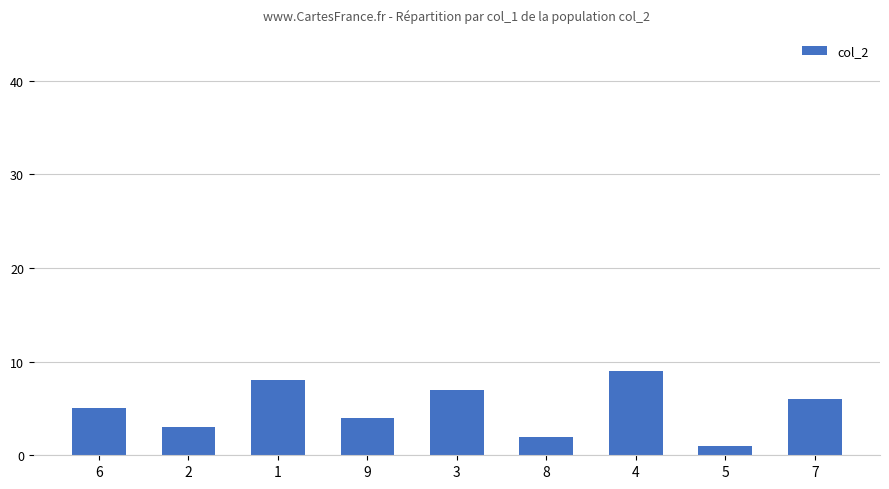

List the labels in order of value, largest first.

4, 1, 3, 7, 6, 9, 2, 8, 5